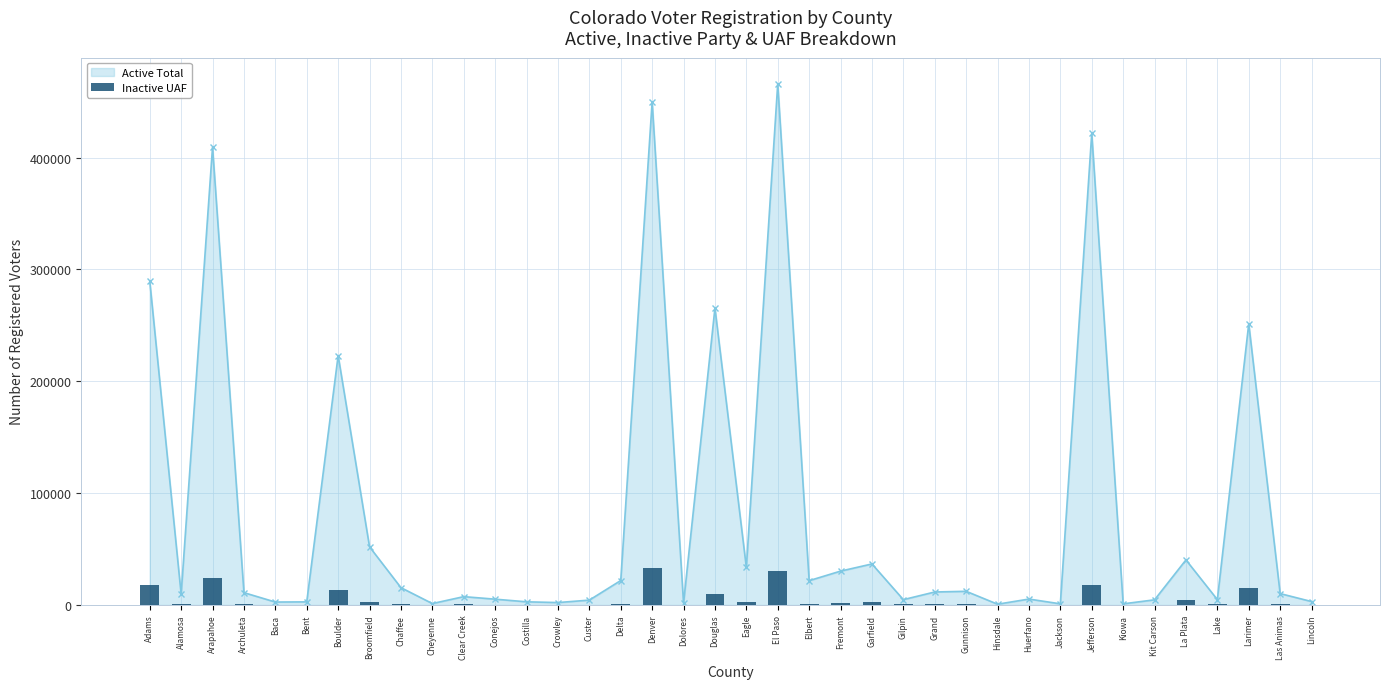

Is it true that the value at Bent is 309?

False